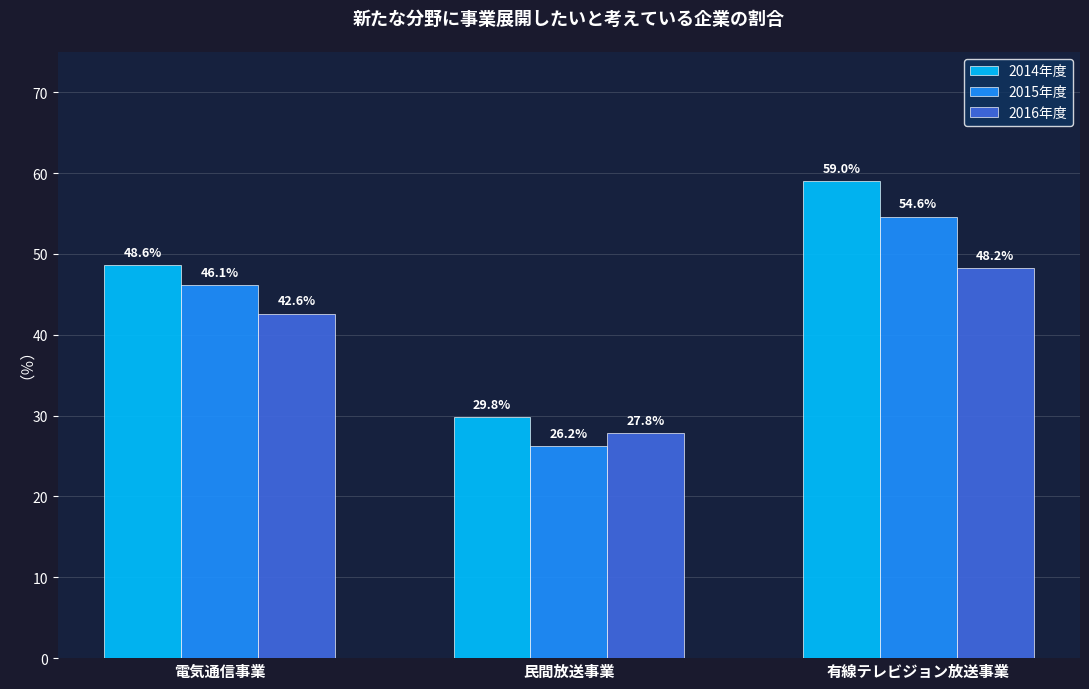

Which series has the widest spread of values?

2014年度